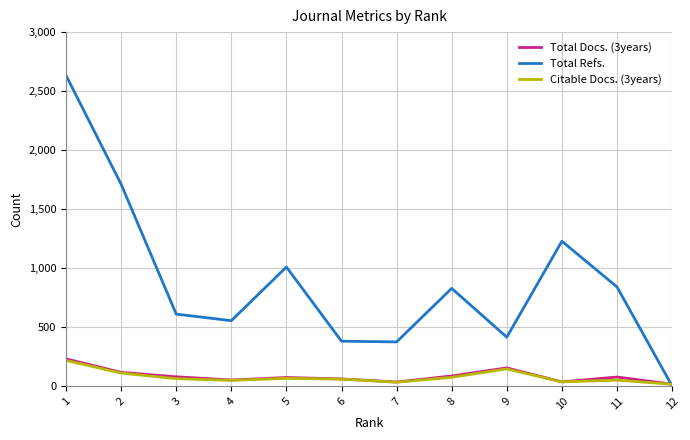

At which category does Total Refs. reach its first local peak?

5